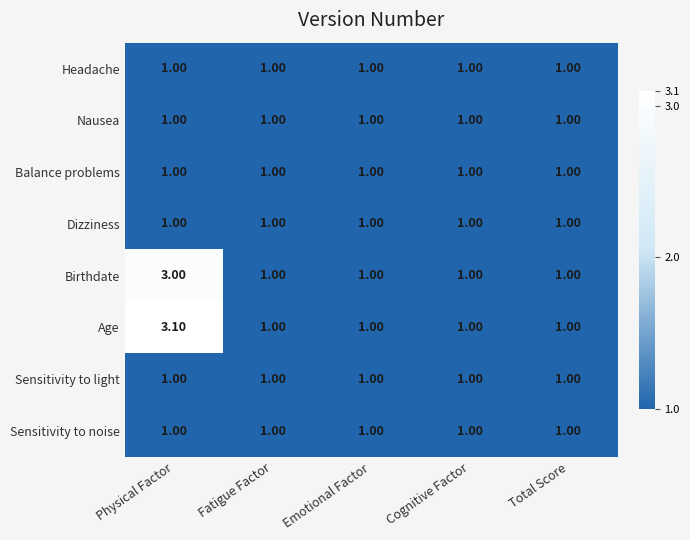

What is the spread (max minus min) of values at Physical Factor?

2.1